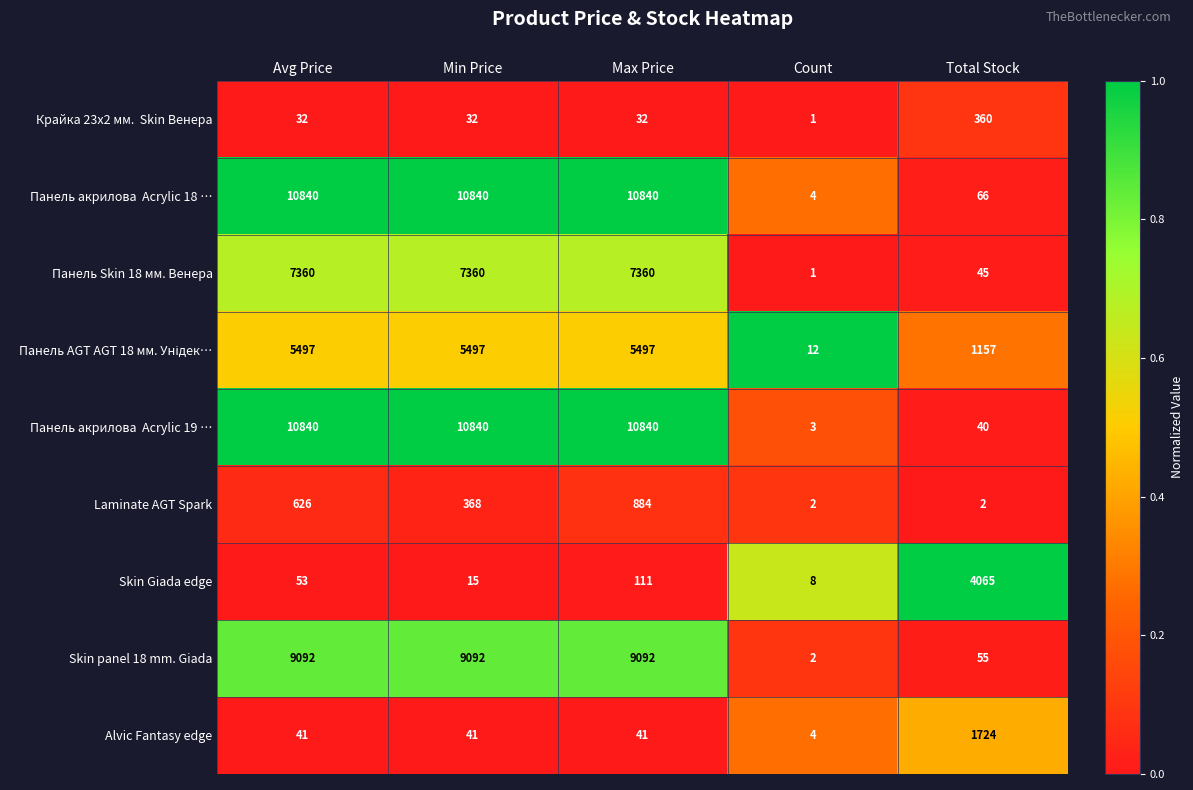

At which category does the chart reach its minimum across all series?

Count